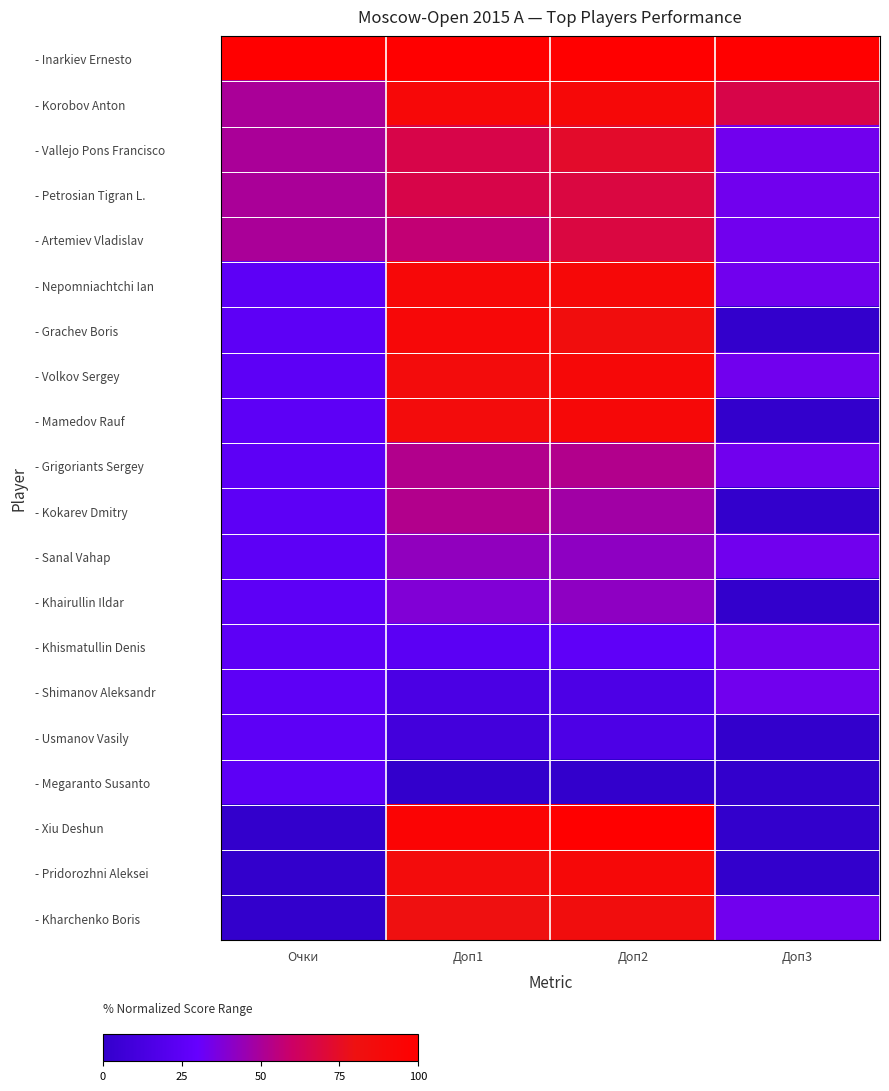

Which series has the widest spread of values?

- Xiu Deshun